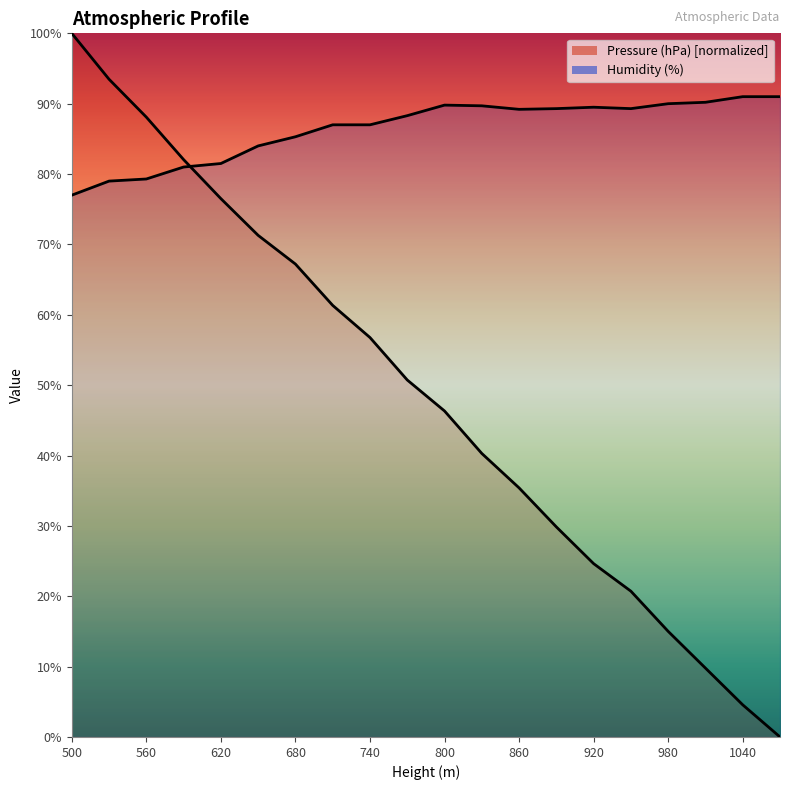

What is the value of the Humidity (%) point at the 10th from the left?

88.3